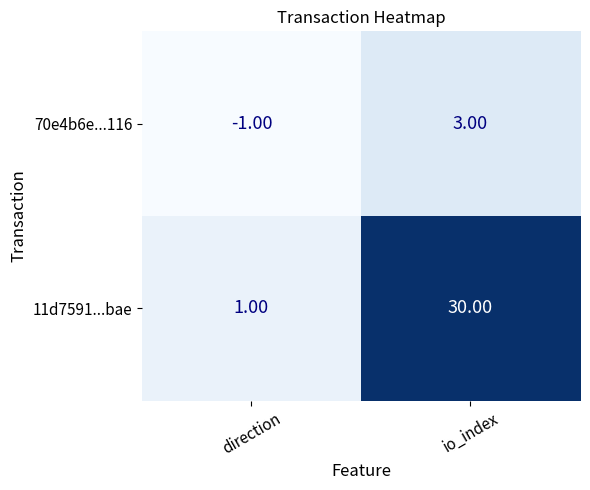

What is the total value across all series at io_index?

33